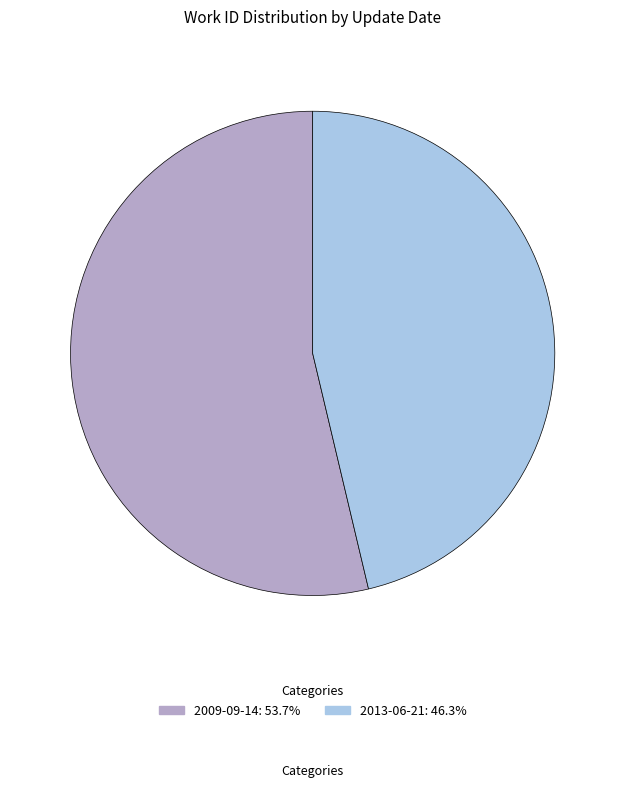

Is there a majority slice in this chart?

Yes